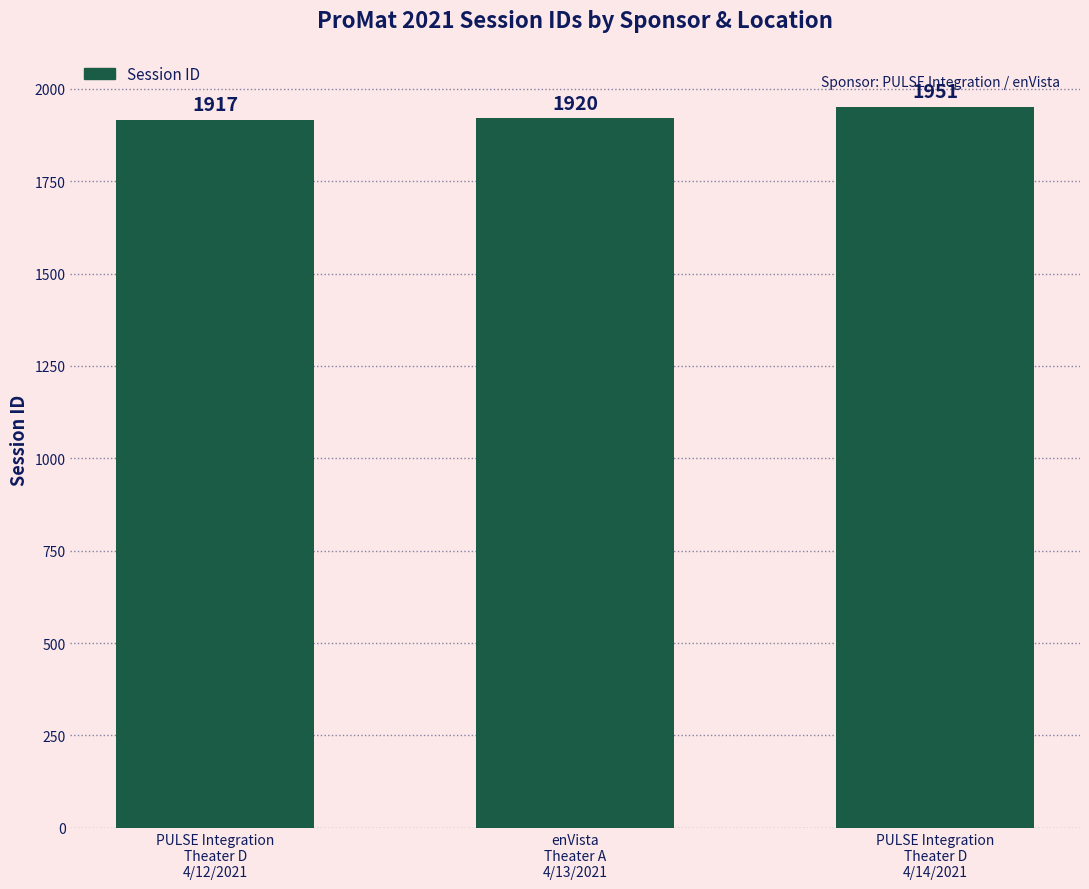

What is the sum of all values?

5788